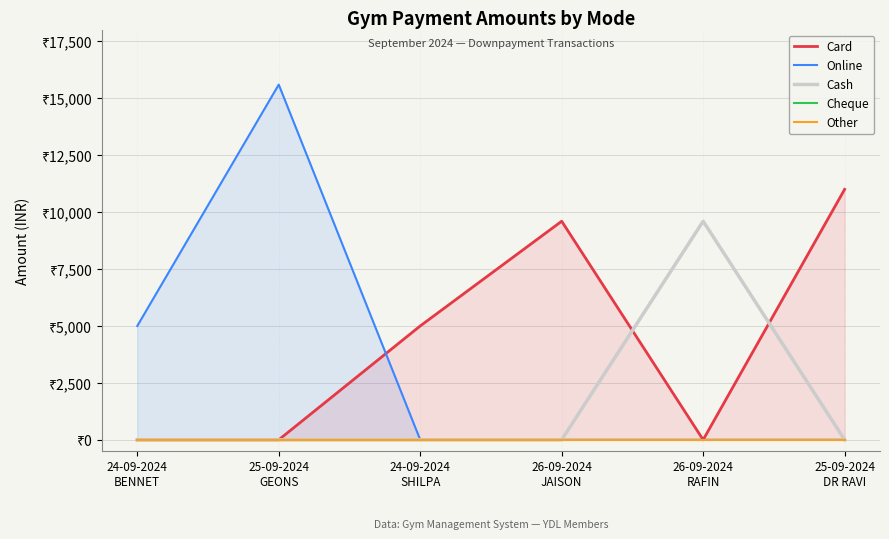

Reading right to left, transcribe all the data shown in this chart.

Card: 25-09-2024
DR RAVI=11000	26-09-2024
RAFIN=0	26-09-2024
JAISON=9600	24-09-2024
SHILPA=5000	25-09-2024
GEONS=0	24-09-2024
BENNET=0
Online: 25-09-2024
DR RAVI=0	26-09-2024
RAFIN=0	26-09-2024
JAISON=0	24-09-2024
SHILPA=0	25-09-2024
GEONS=15600	24-09-2024
BENNET=5000
Cash: 25-09-2024
DR RAVI=0	26-09-2024
RAFIN=9600	26-09-2024
JAISON=0	24-09-2024
SHILPA=0	25-09-2024
GEONS=0	24-09-2024
BENNET=0
Cheque: 25-09-2024
DR RAVI=0	26-09-2024
RAFIN=0	26-09-2024
JAISON=0	24-09-2024
SHILPA=0	25-09-2024
GEONS=0	24-09-2024
BENNET=0
Other: 25-09-2024
DR RAVI=0	26-09-2024
RAFIN=0	26-09-2024
JAISON=0	24-09-2024
SHILPA=0	25-09-2024
GEONS=0	24-09-2024
BENNET=0